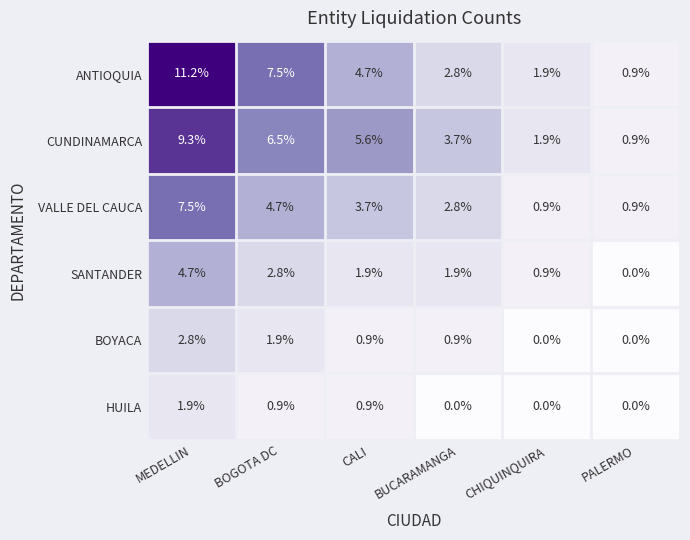

What is the average value of the HUILA series?

0.6